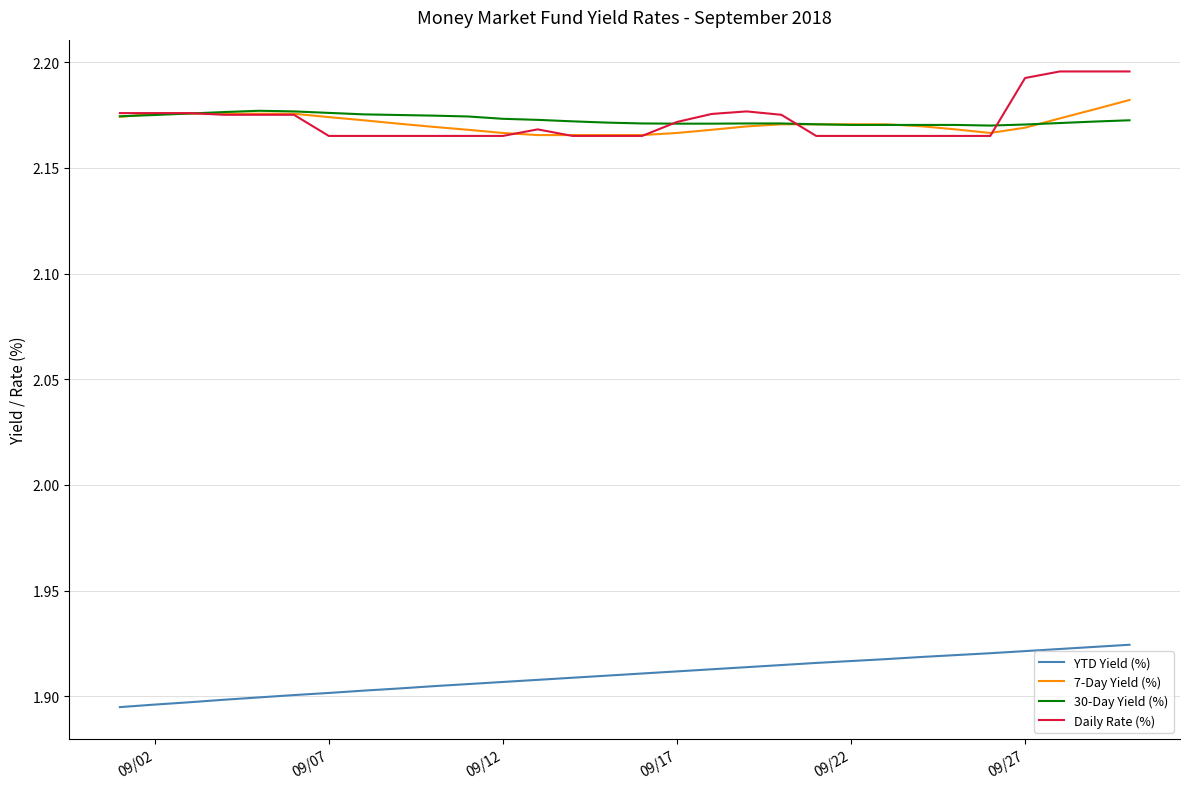

Which series has the widest spread of values?

Daily Rate (%)